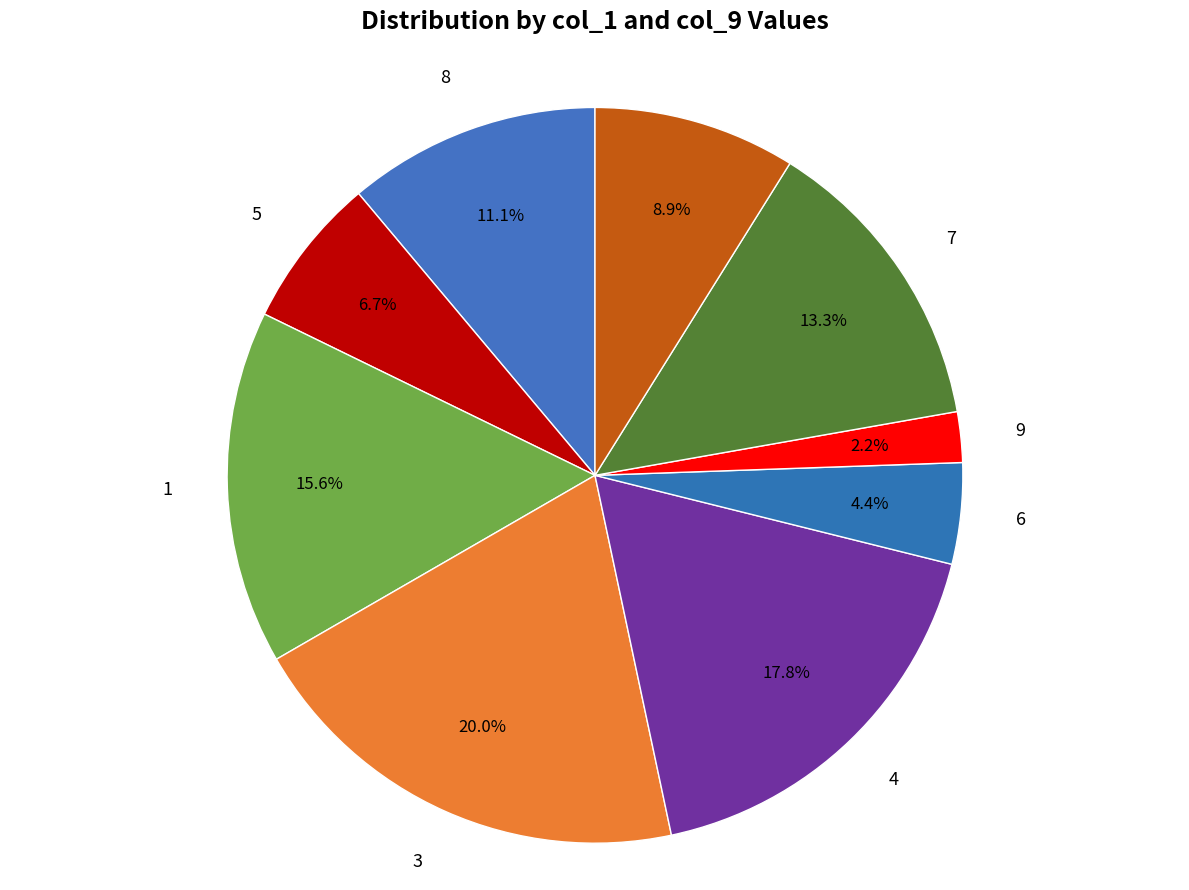

Rank the categories by value from highest to lowest.

3, 4, 1, 7, 8, 2, 5, 6, 9